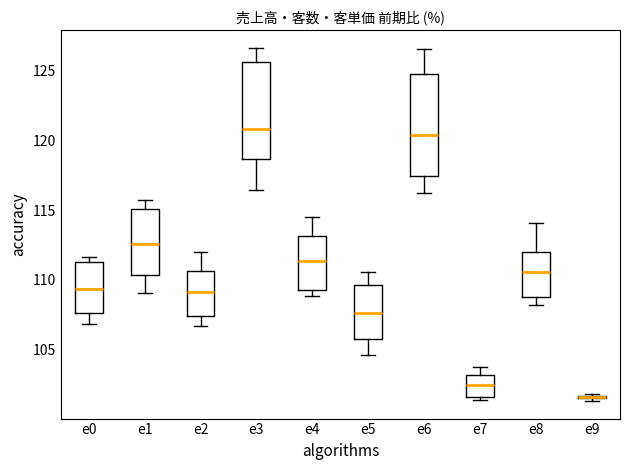

Reading left to right, transcribe this box plot: for each box, give where its median line is, the range the box spans, and where its two whiskers end, as read against the y-axis. The values are not printed on the chart, so give them approximately, as read against the axis.

e0: median 109.5, box 107.5 to 111.5, whiskers 107.0 to 111.5 (just above the box's upper edge)
e1: median 112.5, box 110.5 to 115.0, whiskers 109.0 to 115.5
e2: median 109.0, box 107.5 to 110.5, whiskers 106.5 to 112.0
e3: median 121.0, box 118.5 to 125.5, whiskers 116.5 to 126.5
e4: median 111.5, box 109.5 to 113.0, whiskers 109.0 to 114.5
e5: median 107.5, box 106.0 to 109.5, whiskers 104.5 to 110.5
e6: median 120.5, box 117.5 to 124.5, whiskers 116.0 to 126.5
e7: median 102.5, box 101.5 to 103.0, whiskers 101.5 (just below the box's lower edge) to 103.5
e8: median 110.5, box 108.5 to 112.0, whiskers 108.0 to 114.0
e9: box collapsed to a line at 101.5, whiskers 101.5 to 102.0